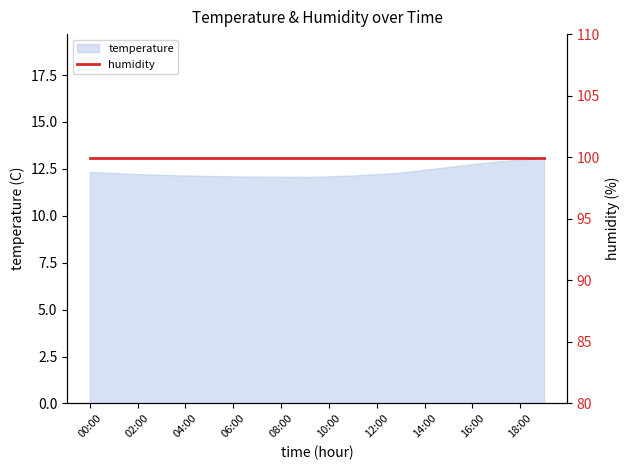

Is it true that the value at 12:00 is 16.4?

False